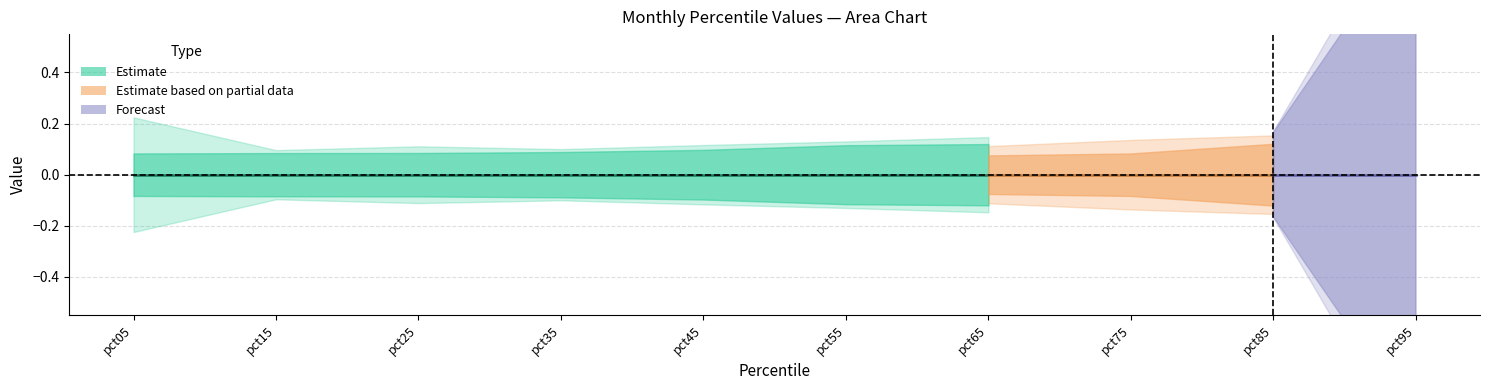

At which category is the sum across all series the highest?

pct95